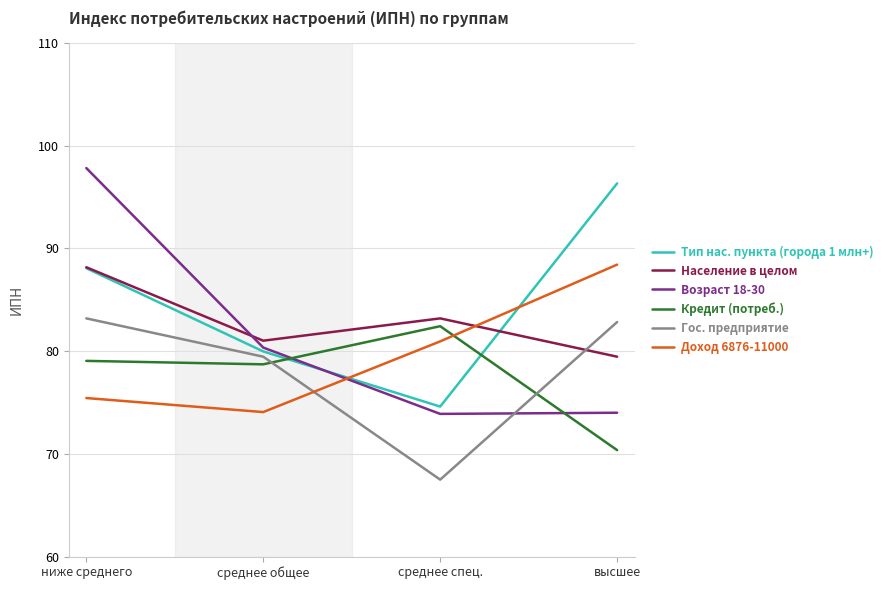

True or false: Население в целом has a value of 53.4 at ниже среднего.

False